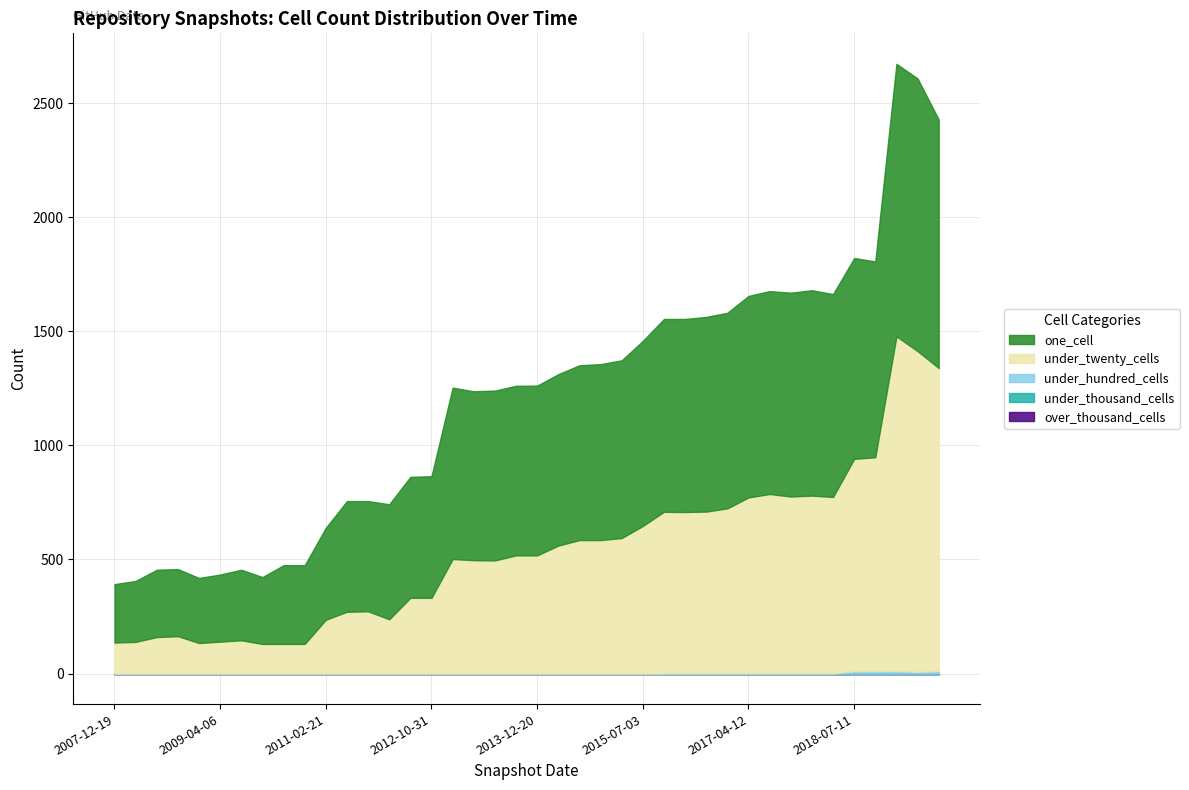

What is the difference between the second highest and second lowest values in the under_twenty_cells series?

1275